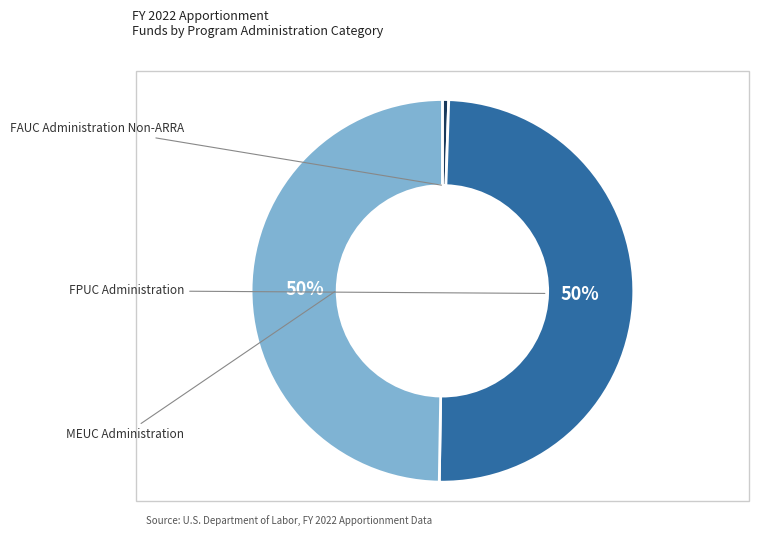

What percentage do MEUC Administration and FAUC Administration Non-ARRA together represent?

50.3%